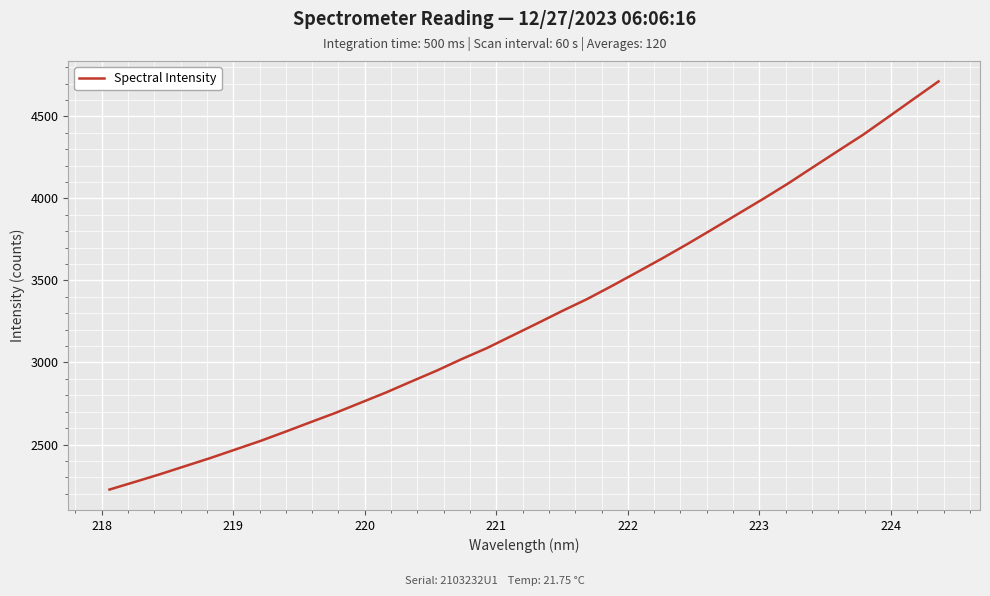

True or false: the data has more than 0 interior local peaks.

False